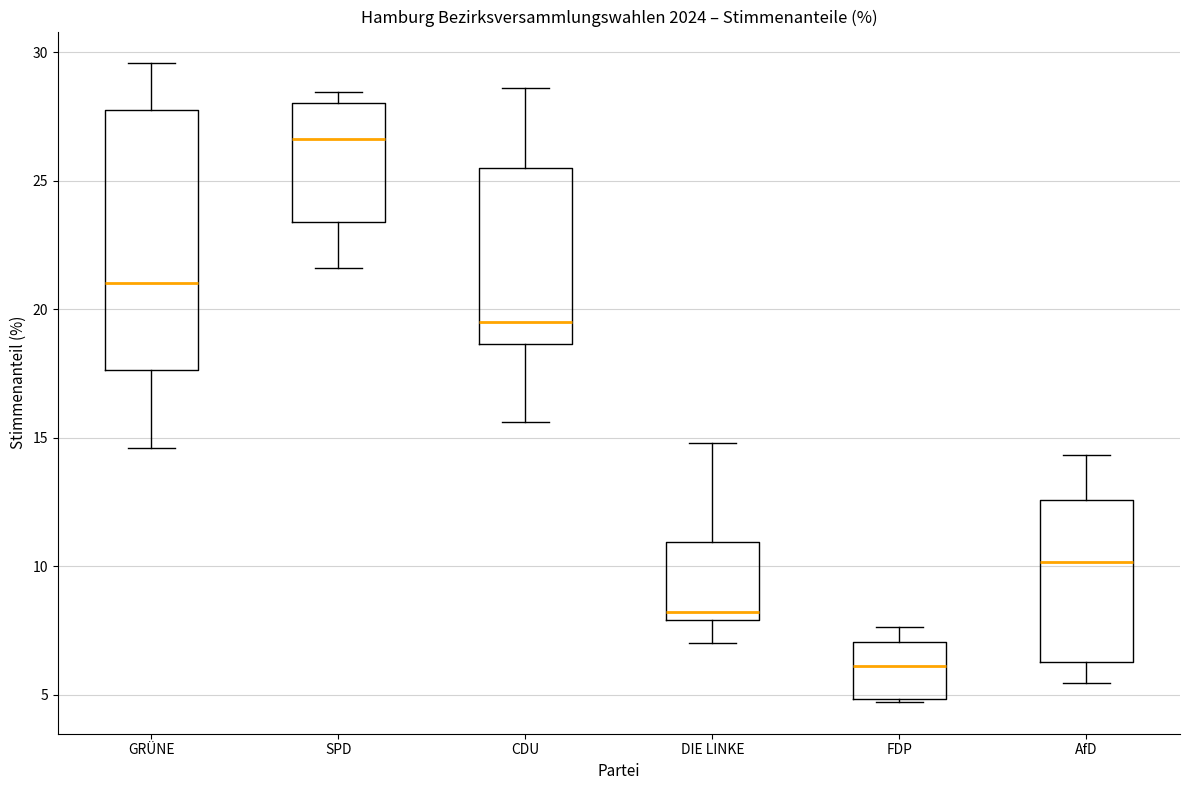

Comparing the boxes themselves (not the whiskers), which one is the tallest?

GRÜNE